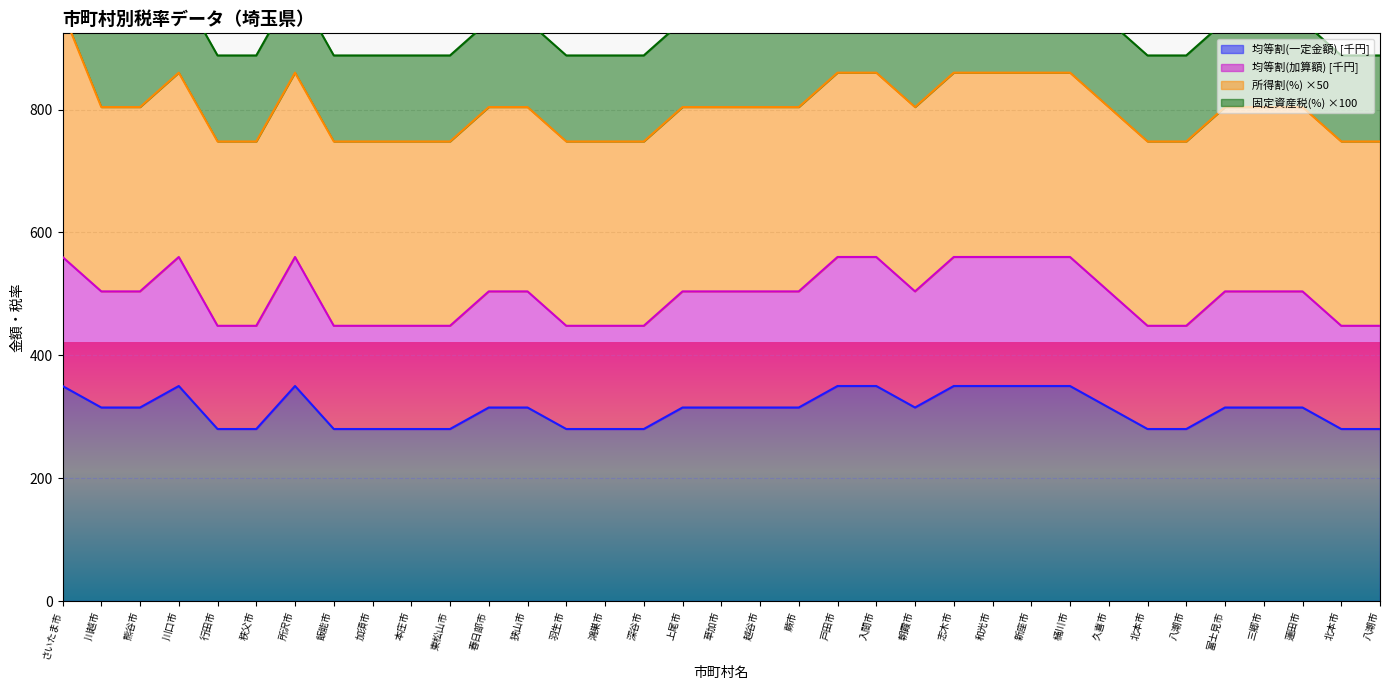

True or false: 均等割(加算額) and 均等割(一定金額) intersect in this chart.

False